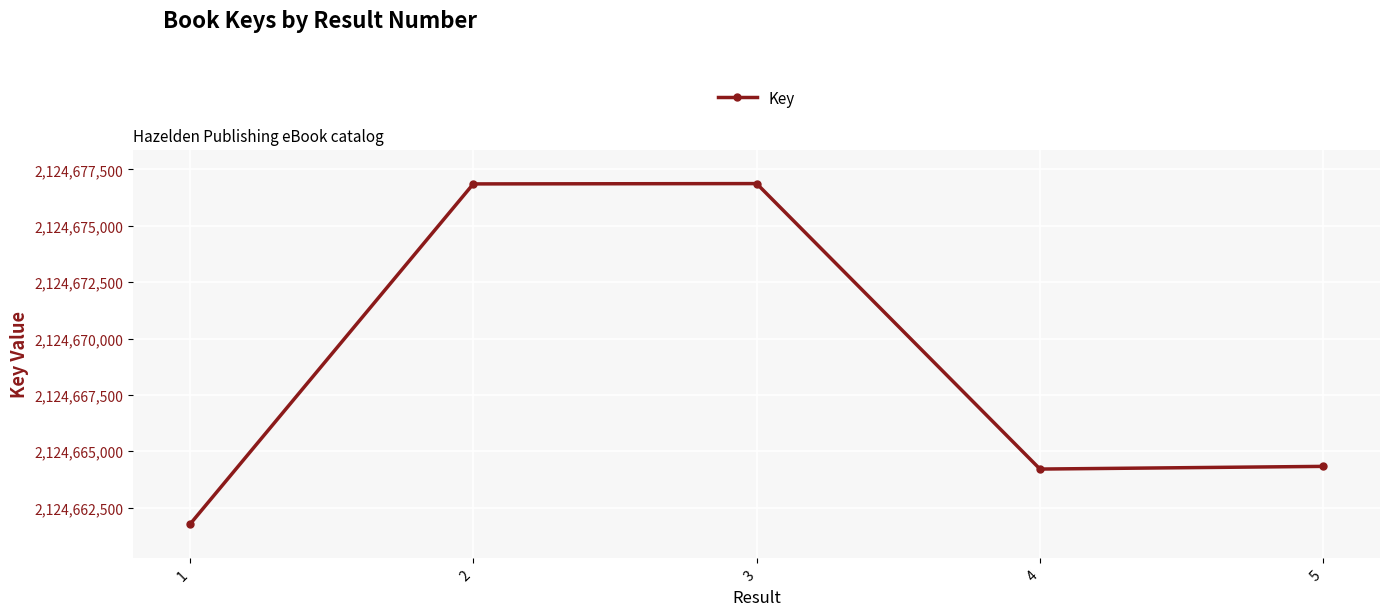

What is the value of the 2nd point from the left?

2124676859